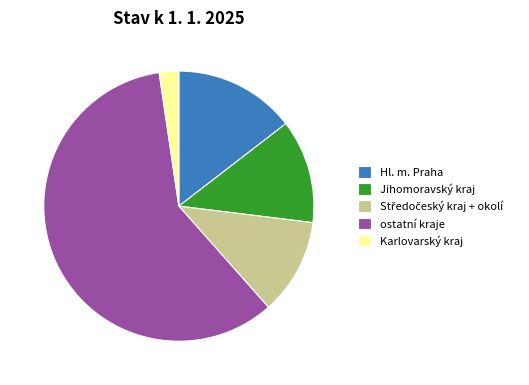

What is the largest slice in the pie chart?

ostatní kraje